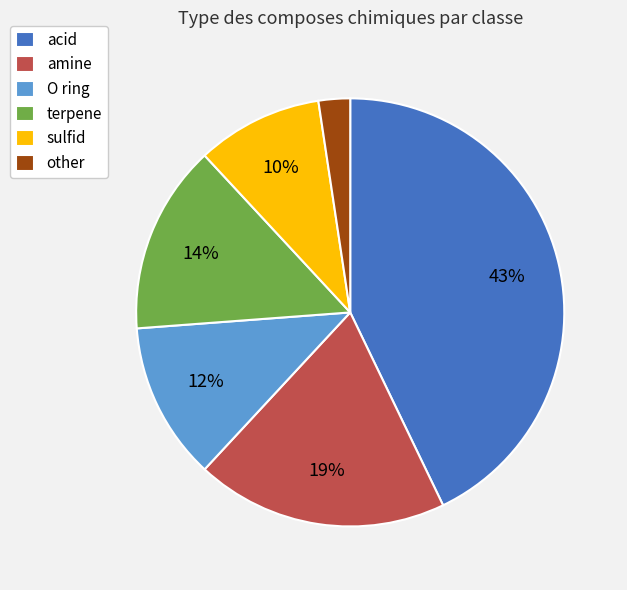

How many segments does this pie chart have?

6